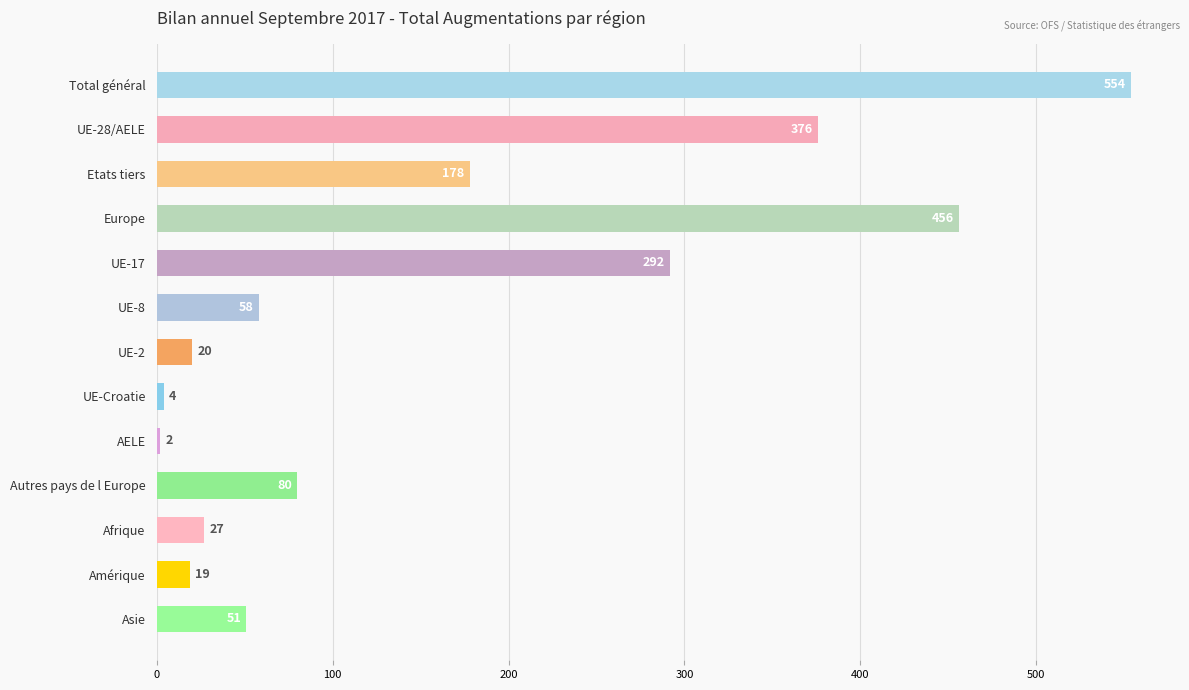

What is the label of the 3rd bar from the top?

Etats tiers